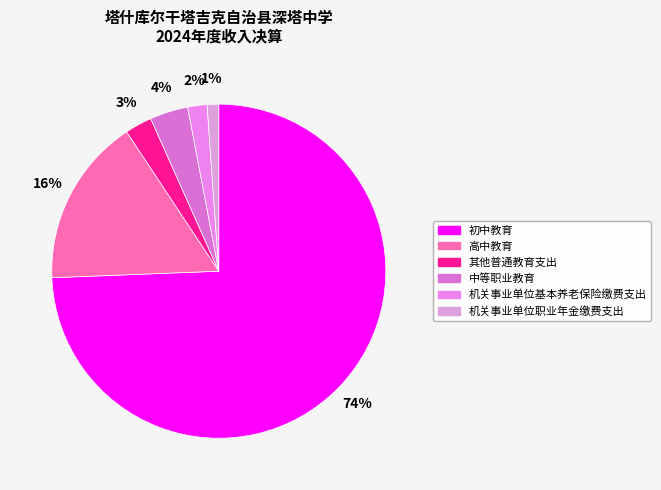

Between 初中教育 and 其他普通教育支出, which is larger?

初中教育